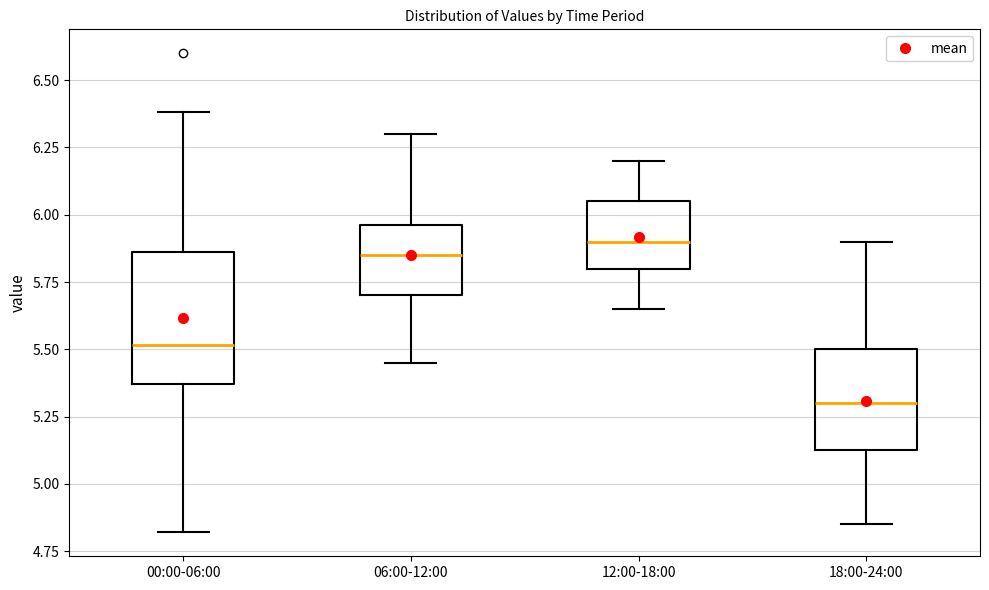

Reading left to right, transcribe this box plot: for each box, give where its median line is, the range the box spans, and where its two whiskers end, as read against the y-axis. The values are not printed on the chart, so give them approximately, as read against the axis.

00:00-06:00: median 5.50, box 5.35 to 5.85, whiskers 4.80 to 6.40
06:00-12:00: median 5.85, box 5.70 to 5.95, whiskers 5.45 to 6.30
12:00-18:00: median 5.90, box 5.80 to 6.05, whiskers 5.65 to 6.20
18:00-24:00: median 5.30, box 5.15 to 5.50, whiskers 4.85 to 5.90